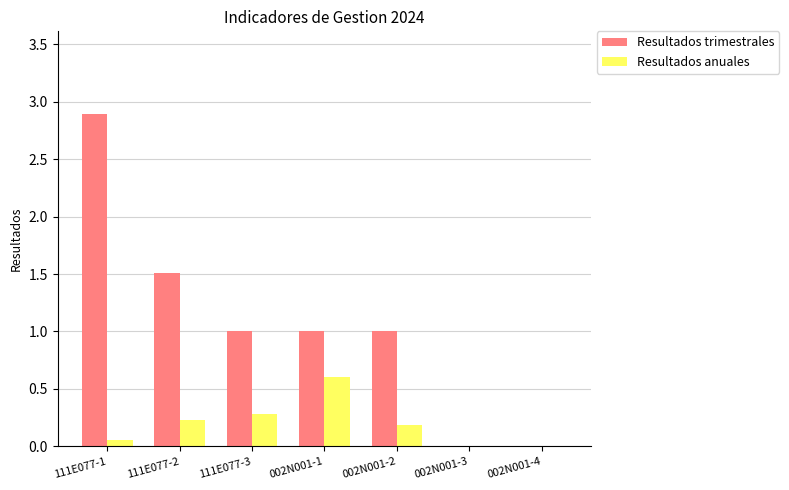

Which series changed the most between 111E077-1 and 111E077-3?

Resultados trimestrales